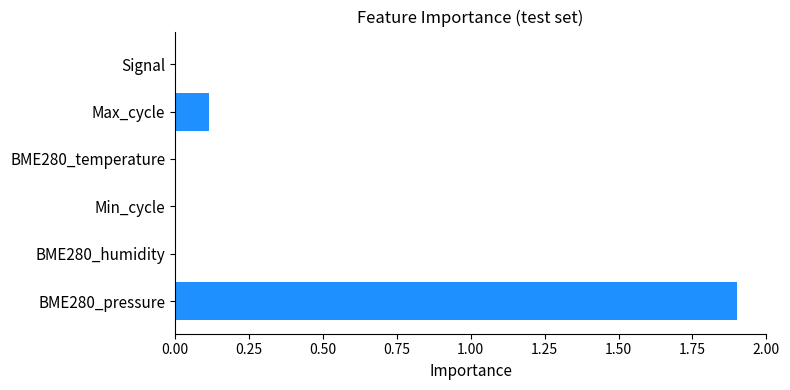

Read the value at BME280_pressure.

1.9